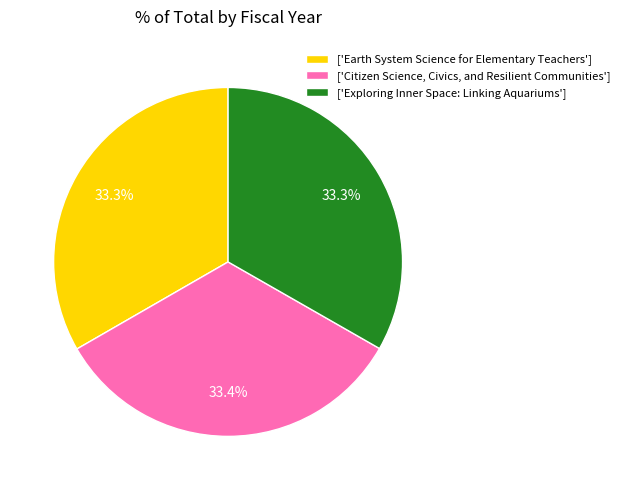

Approximately how many times larger is the value at ['Earth System Science for Elementary Teachers'] compared to ['Exploring Inner Space: Linking Aquariums']?

1.0